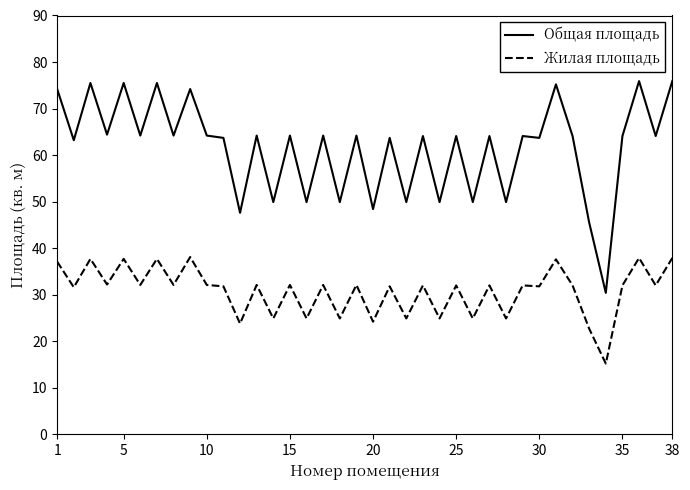

Which series has the largest total across all categories?

Общая площадь